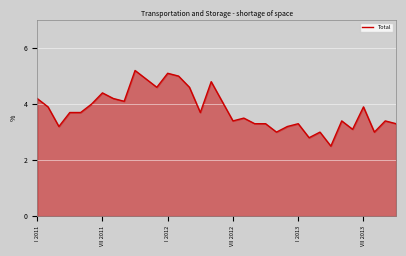

Reading right to left, transcribe all the data shown in this chart.

3.3	3.4	3.0	3.9	3.1	3.4	2.5	3.0	2.8	3.3	3.2	3.0	3.3	3.3	3.5	3.4	4.1	4.8	3.7	4.6	5.0	5.1	4.6	4.9	5.2	4.1	4.2	4.4	4.0	3.7	3.7	3.2	3.9	4.2